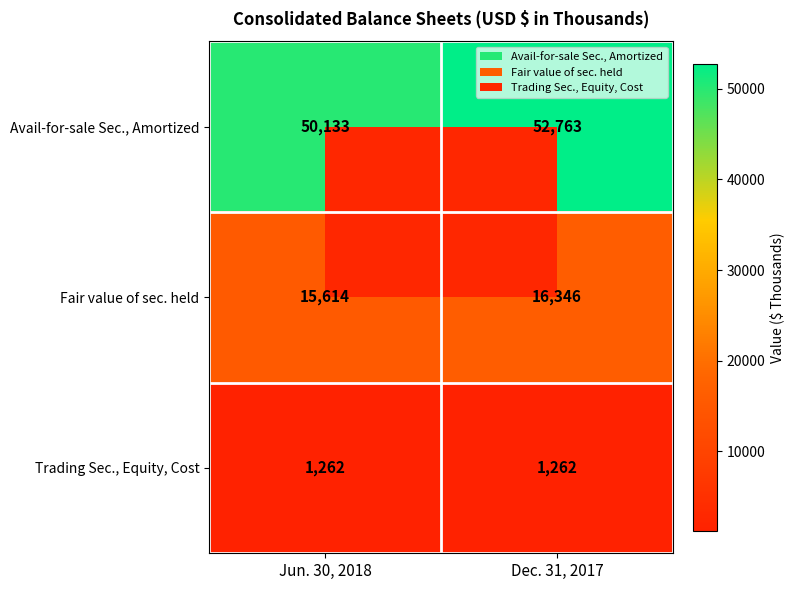

Rank the series at Dec. 31, 2017 from highest to lowest value.

Avail-for-sale Sec., Amortized, Fair value of sec. held, Trading Sec., Equity, Cost